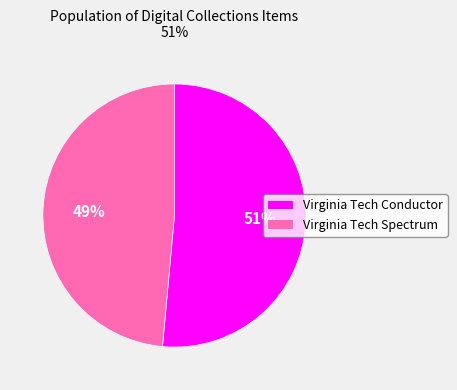

Is there any slice that represents more than half of the pie?

Yes